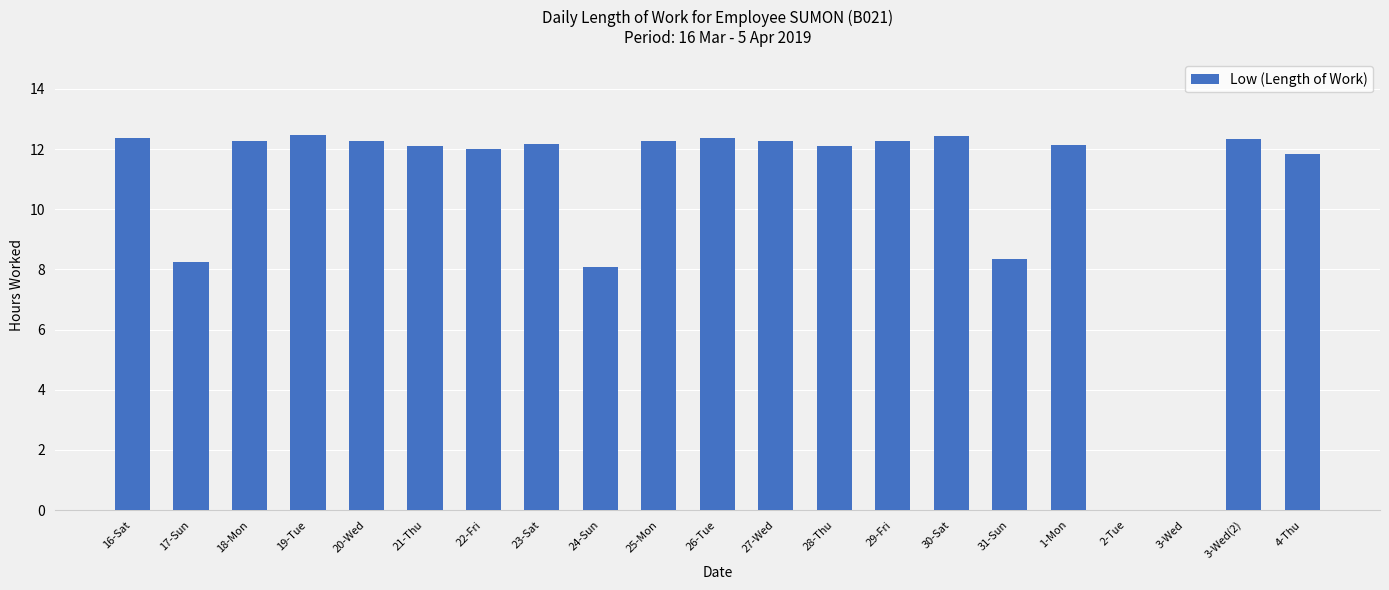

What is the maximum value shown in the chart?

12.5